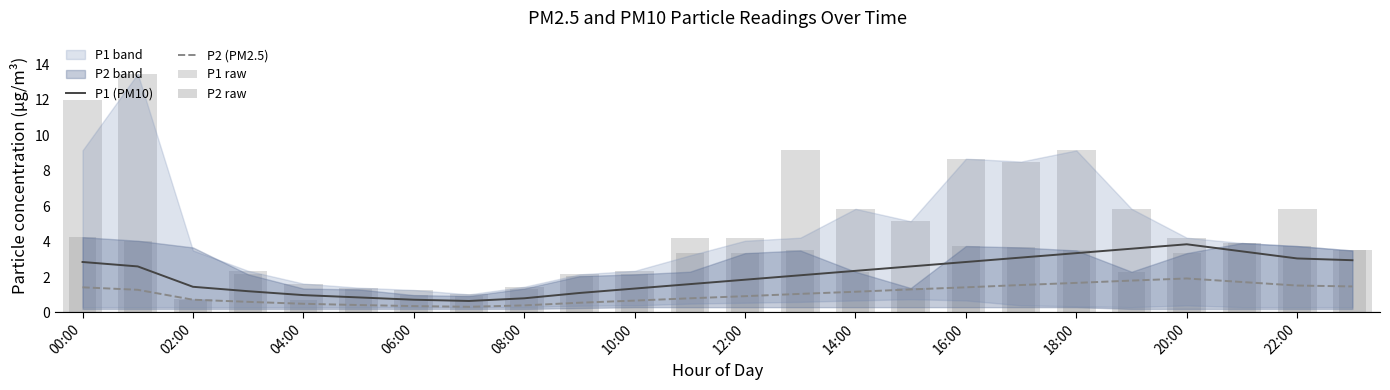

What is the label of the 7th bar from the right?

17